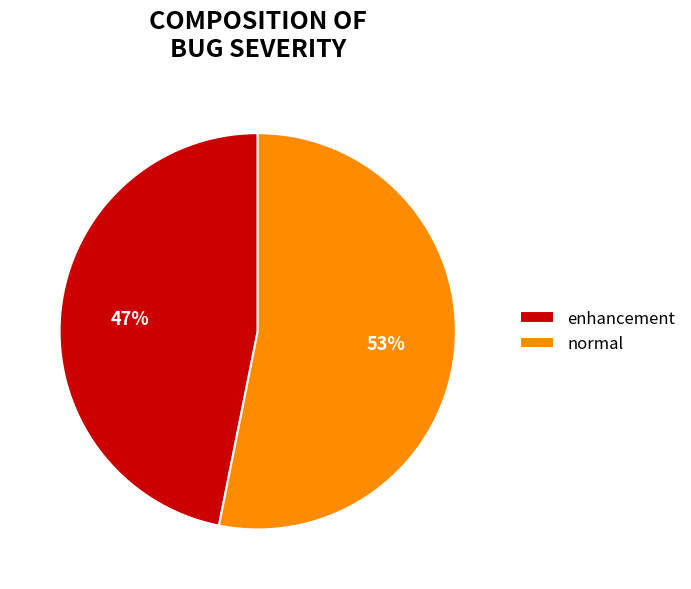

Do normal and enhancement together represent more than half of the pie?

Yes